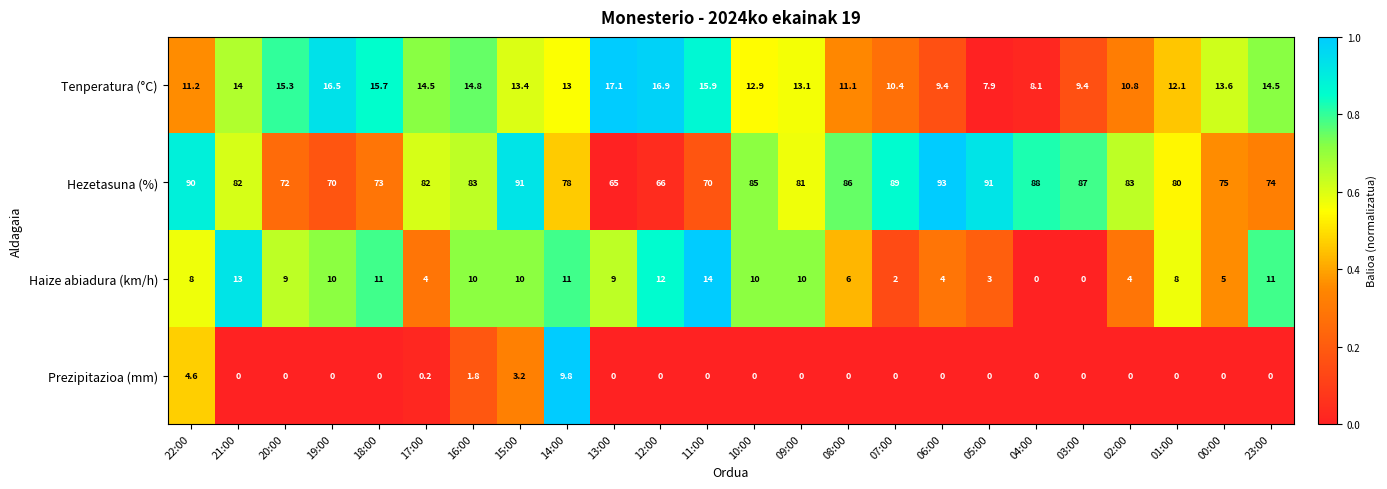

What is the spread (max minus min) of values at 13:00?

65.0